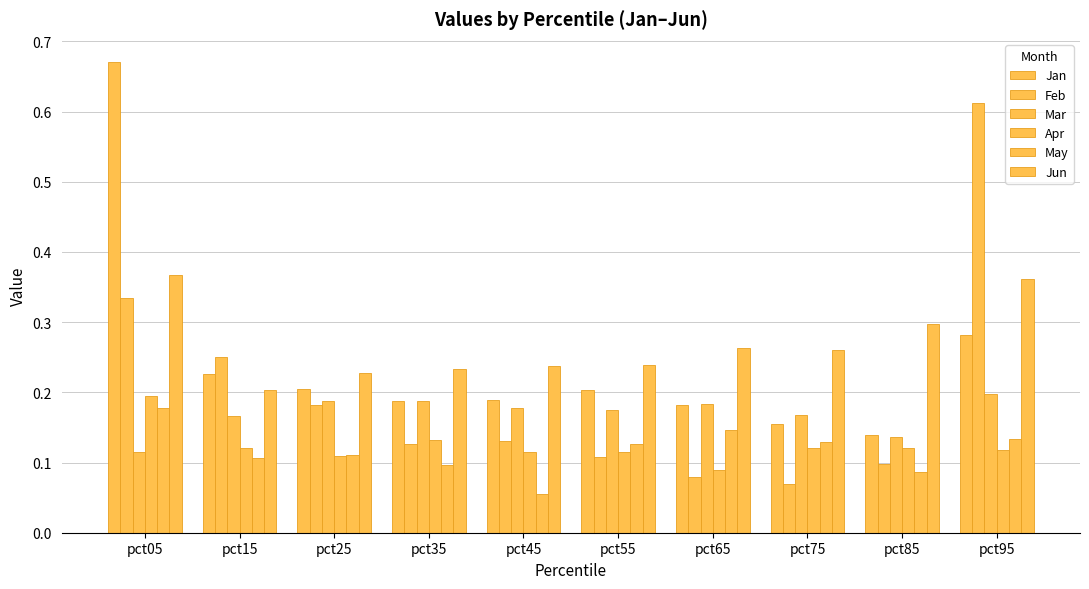

Are the bars grouped side by side (vs. stacked)?

Yes